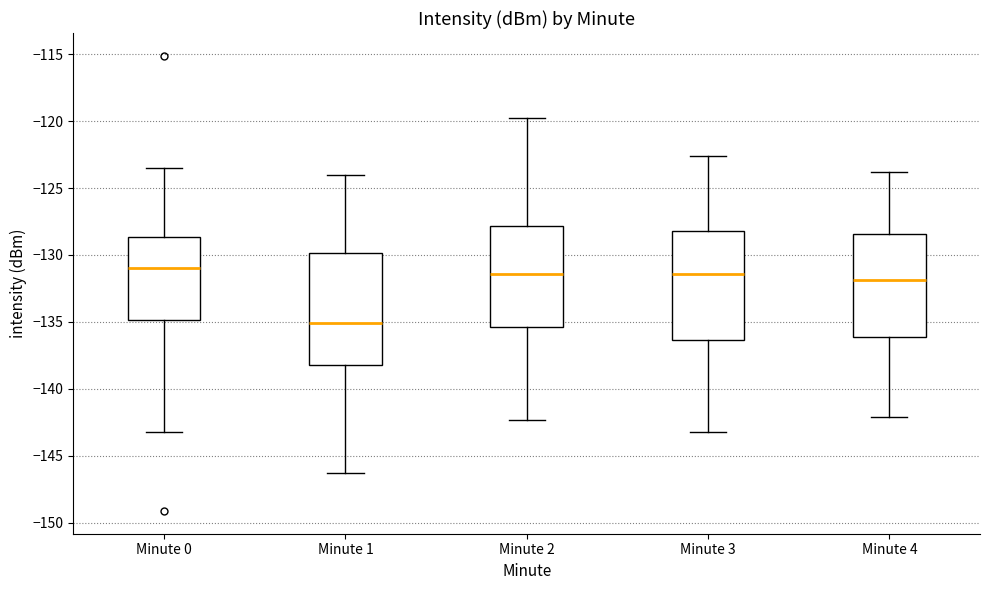

Reading left to right, read every box against the y-axis: the position of its median line, the range the box covers, and the ends of its whiskers. The values are not printed on the chart, so give them approximately, as read against the axis.

Minute 0: median -131.0, box -135.0 to -128.5, whiskers -143.0 to -123.5
Minute 1: median -135.0, box -138.0 to -130.0, whiskers -146.5 to -124.0
Minute 2: median -131.5, box -135.5 to -128.0, whiskers -142.5 to -120.0
Minute 3: median -131.5, box -136.5 to -128.0, whiskers -143.0 to -122.5
Minute 4: median -132.0, box -136.0 to -128.5, whiskers -142.0 to -124.0